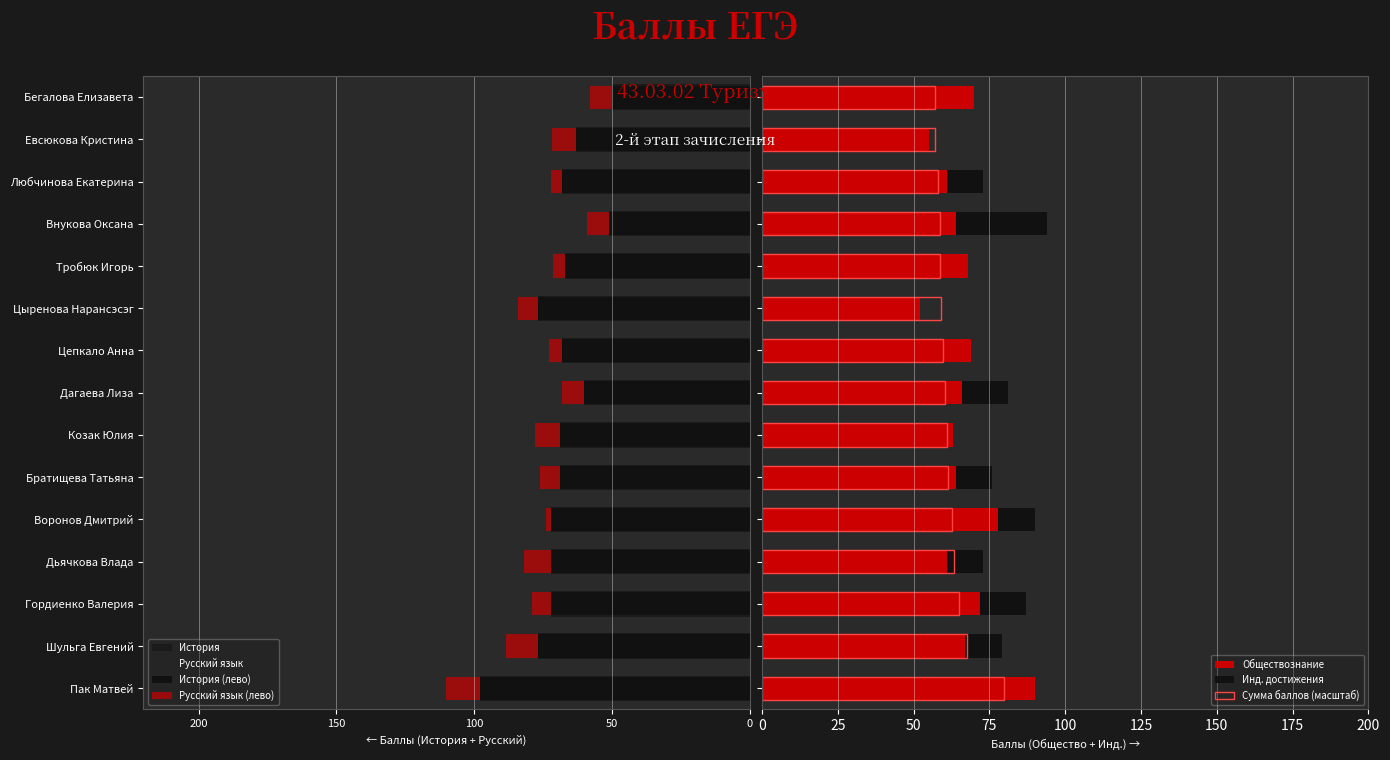

Between Дьячкова Влада and Евсюкова Кристина, which series saw the biggest shift?

Инд. достижения